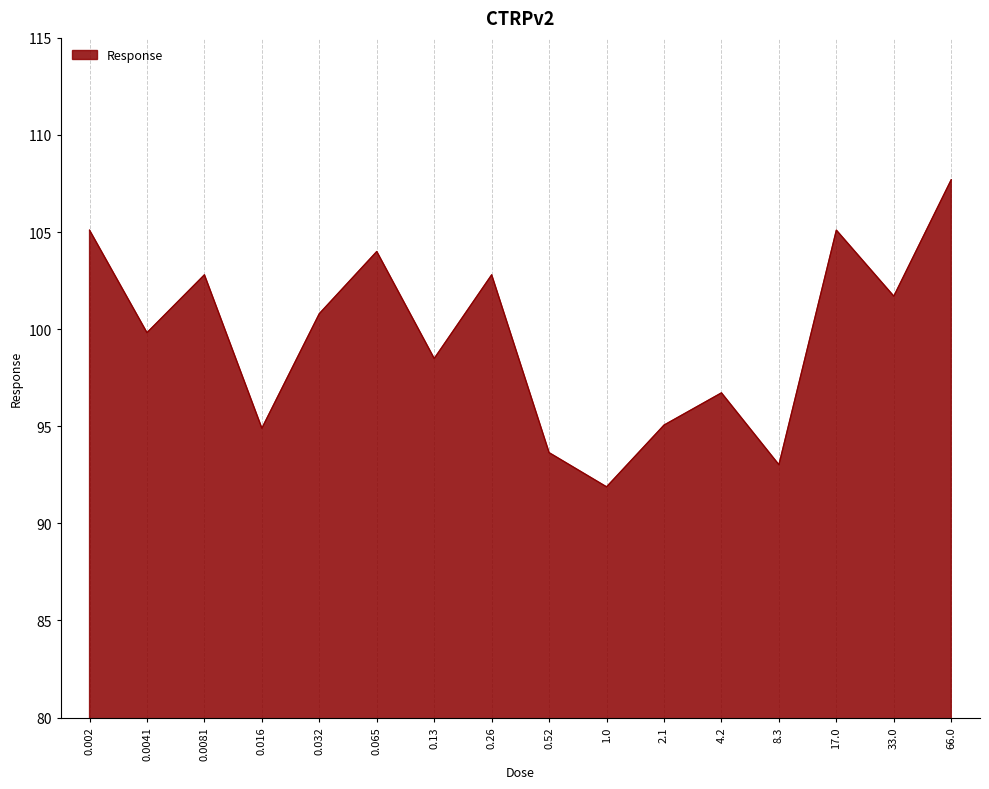

What is the ratio of the value at 0.065 to the value at 17.0?

1.0